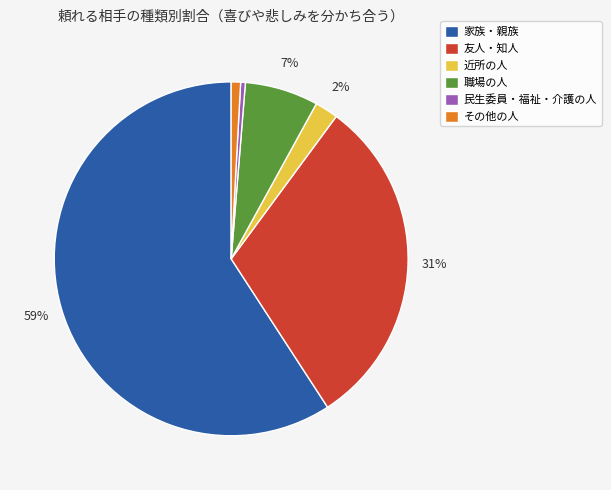

How many segments does this pie chart have?

6